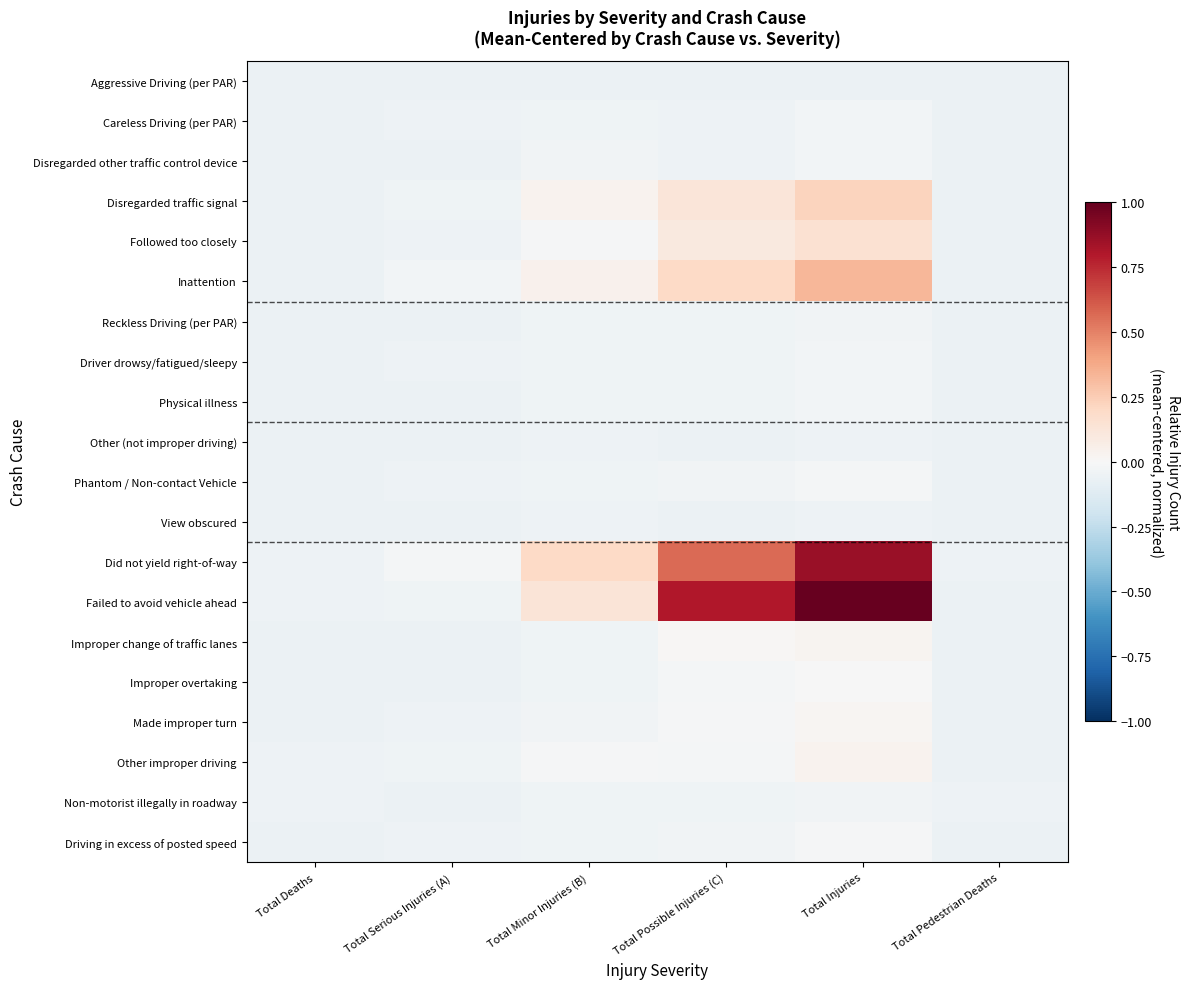

Count the number of categories in the chart.

6